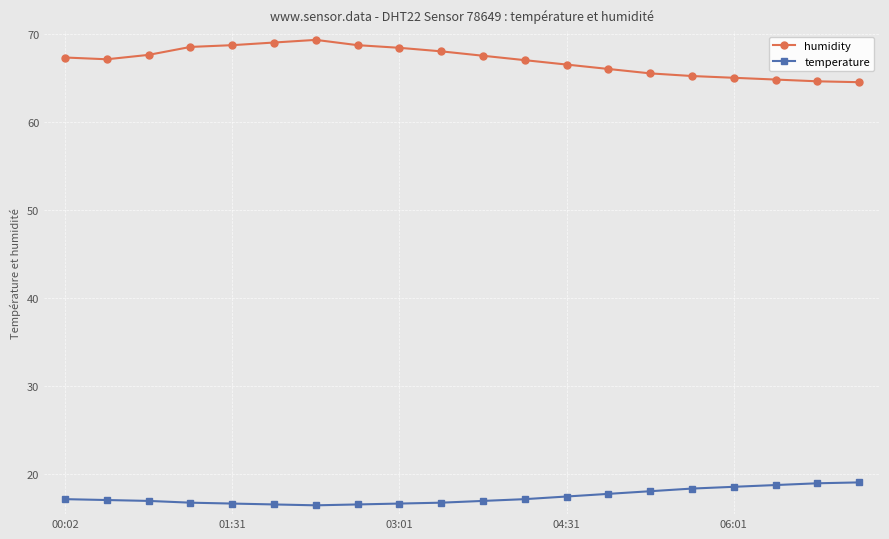

Count the number of data series in this chart.

2